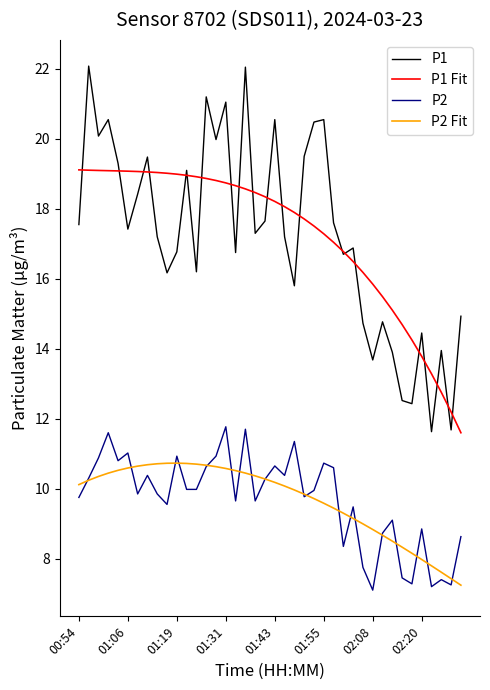

What is the sum of all P1 Fit values?

690.2